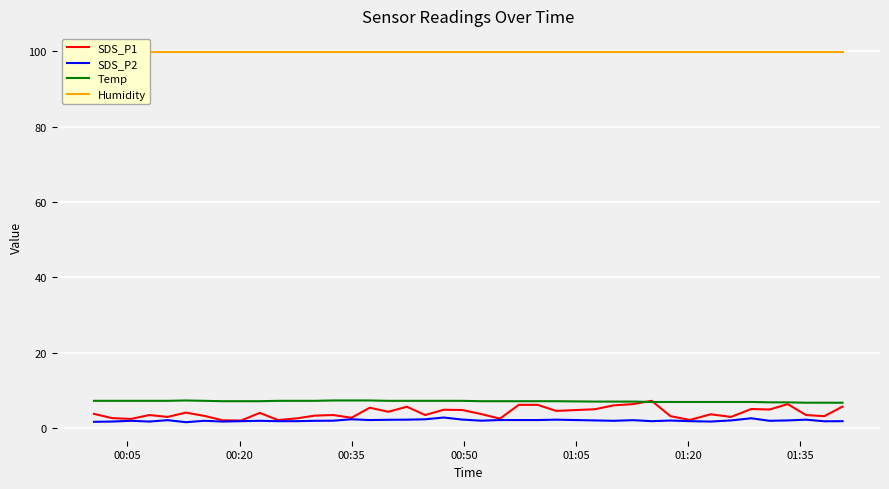

How many lines are shown in the chart?

4